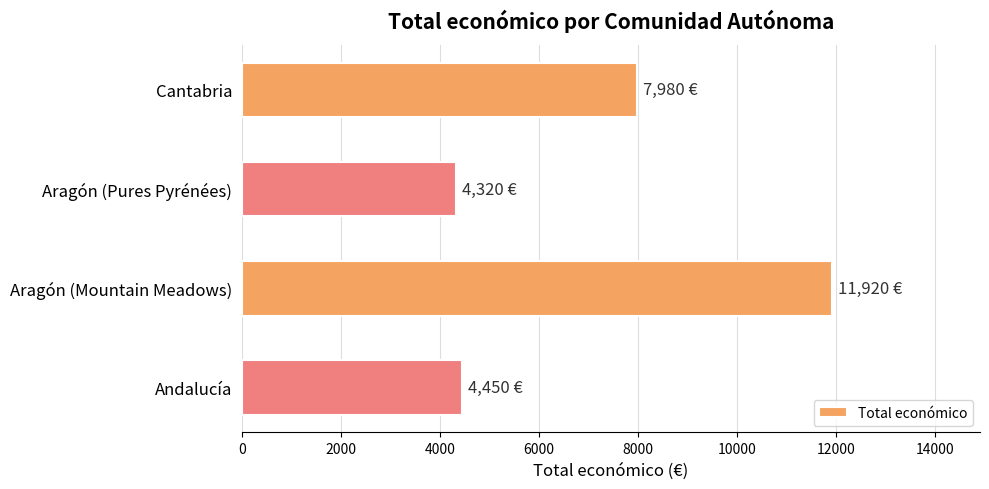

Does the chart contain any negative values?

No